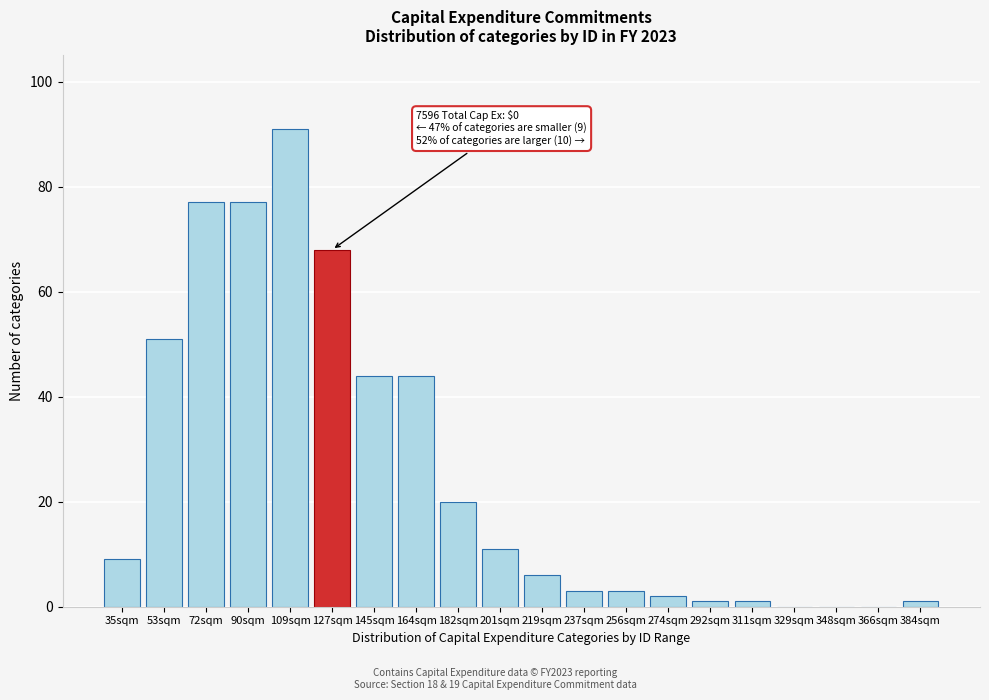

Reading right to left, extract all data points from this chart.

384sqm=1	366sqm=0	348sqm=0	329sqm=0	311sqm=1	292sqm=1	274sqm=2	256sqm=3	237sqm=3	219sqm=6	201sqm=11	182sqm=20	164sqm=44	145sqm=44	127sqm=68	109sqm=91	90sqm=77	72sqm=77	53sqm=51	35sqm=9